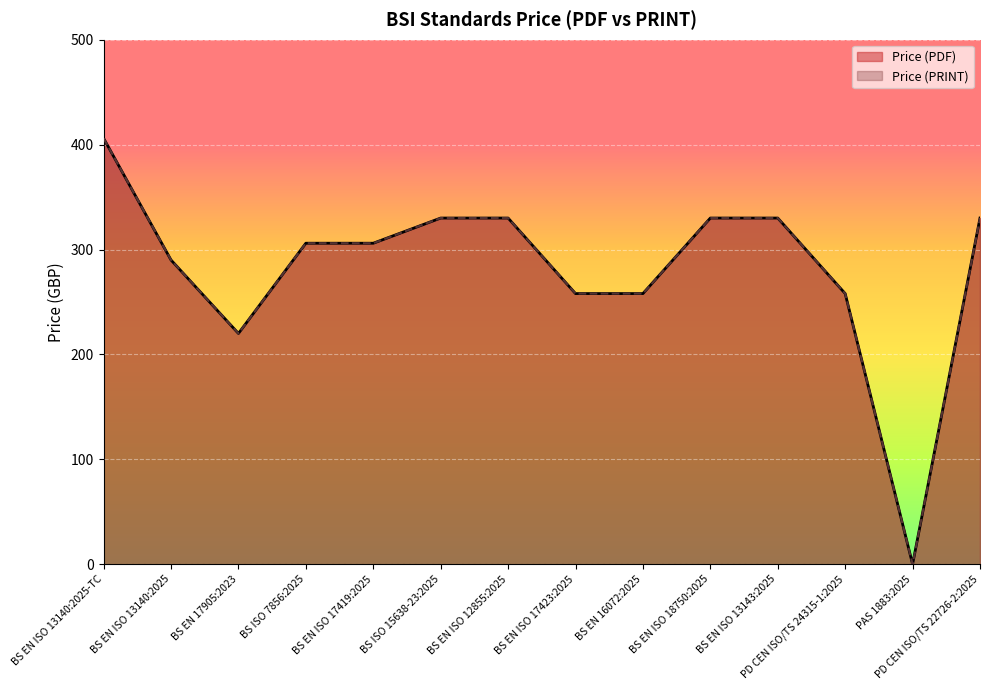

At which category is the sum across all series the highest?

BS EN ISO 13140:2025-TC